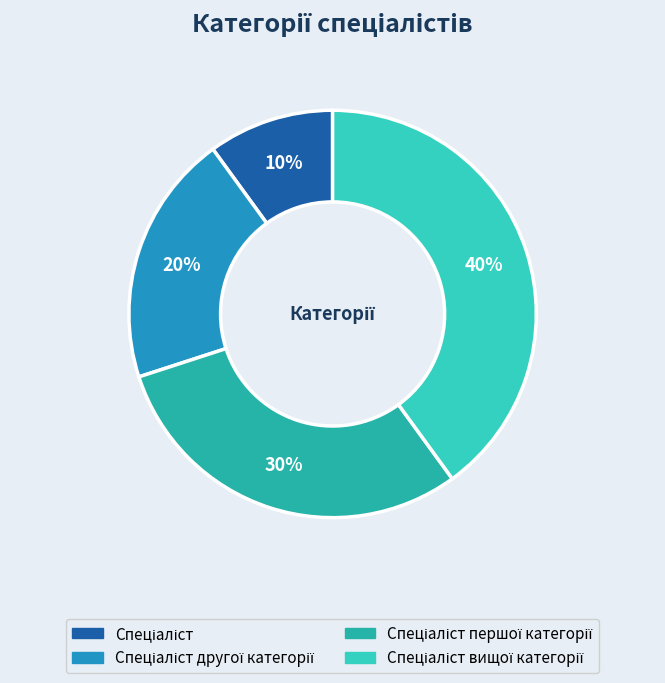

To the nearest percent, what is the average slice percentage?

25%